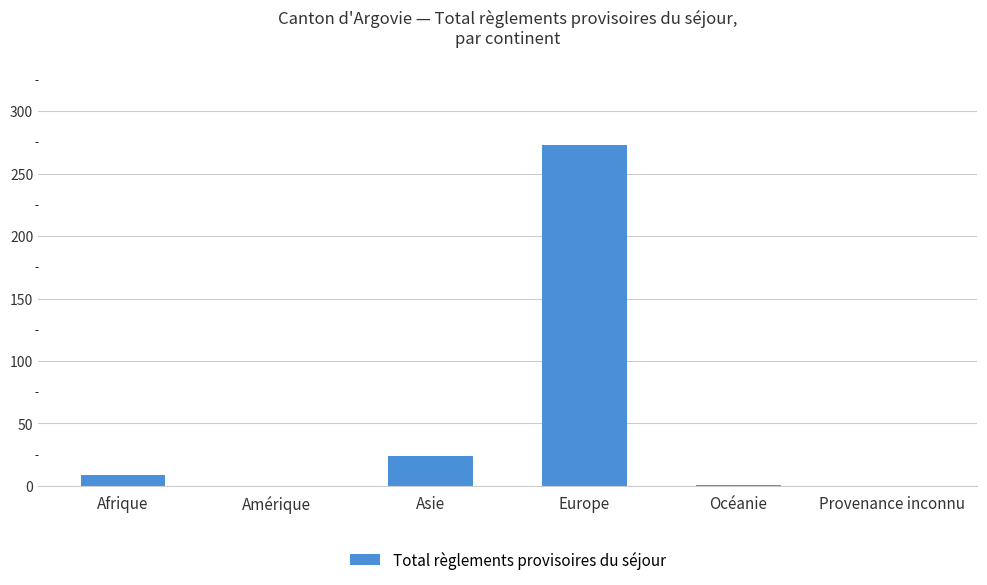

True or false: the data shows 24 at Asie.

True